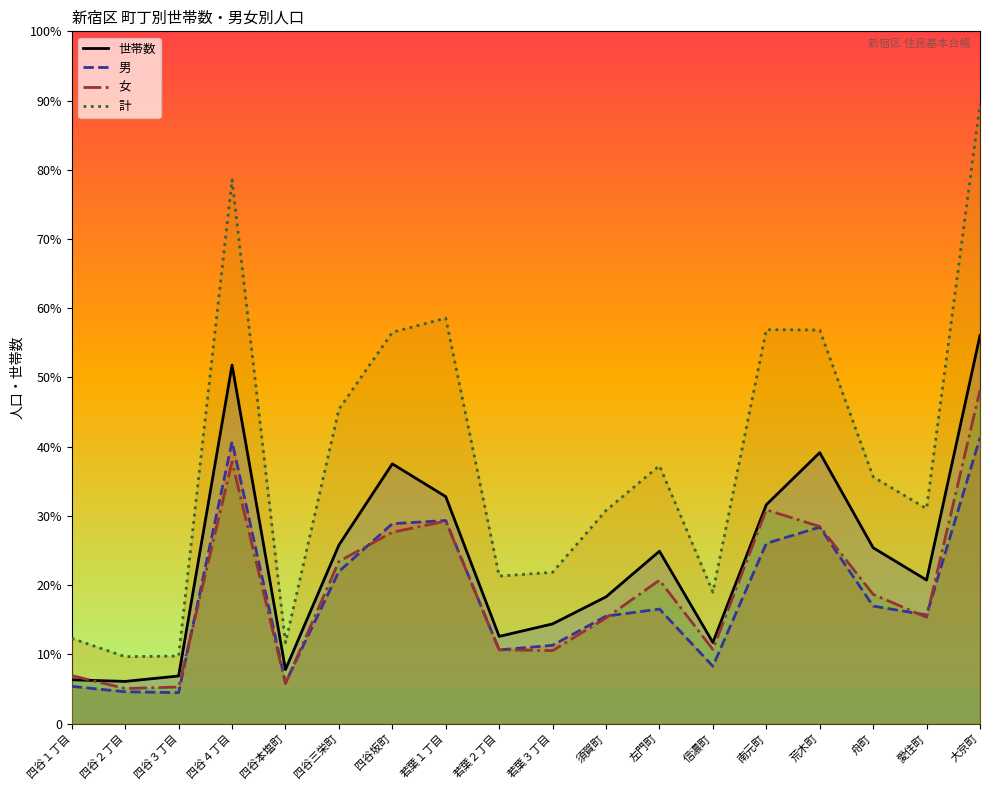

True or false: 計 has a value of 462 at 信濃町.

False